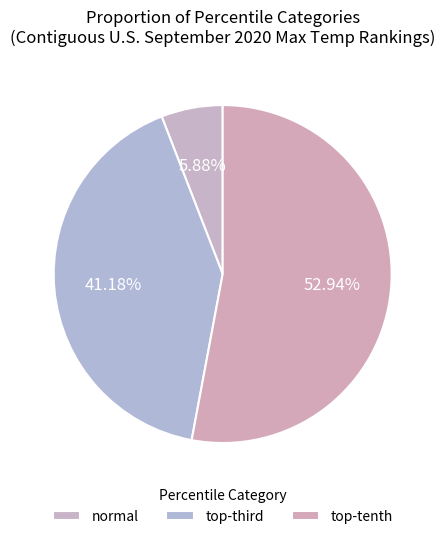

To the nearest percent, what is the average slice percentage?

33%